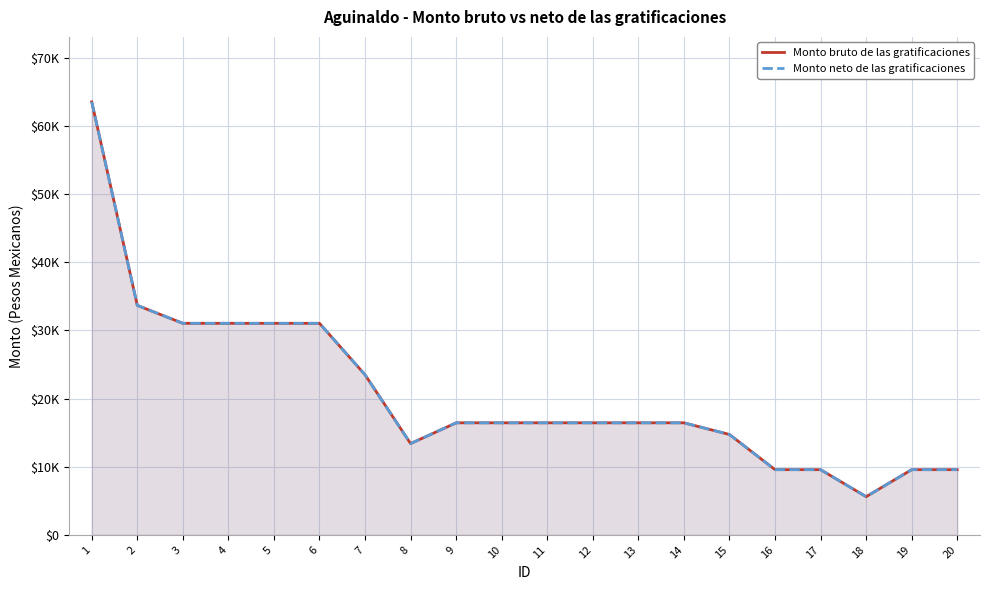

Reading right to left, extract all data points from this chart.

Monto bruto de las gratificaciones: 9573.4	9573.4	5612.4	9573.4	9573.4	14734.6	16448.0	16448.0	16448.0	16448.0	16448.0	16448.0	13404.9	23498.6	31050.6	31050.6	31050.6	31050.6	33679.8	63551.4
Monto neto de las gratificaciones: 9573.4	9573.4	5612.4	9573.4	9573.4	14734.6	16448.0	16448.0	16448.0	16448.0	16448.0	16448.0	13404.9	23498.6	31050.6	31050.6	31050.6	31050.6	33679.8	63551.4